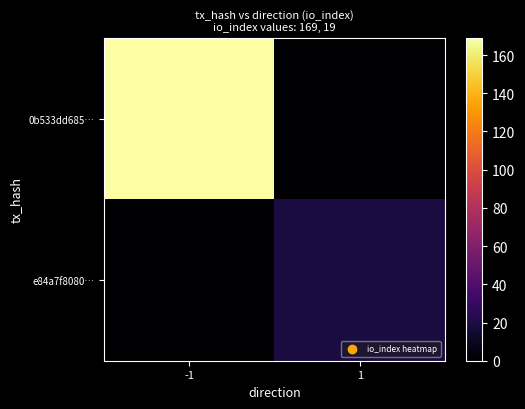

At how many categories does at least one series exceed 37?

1